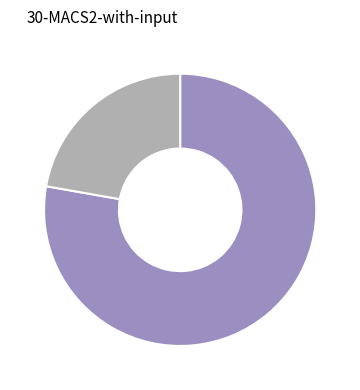

Does any single category account for the majority?

Yes